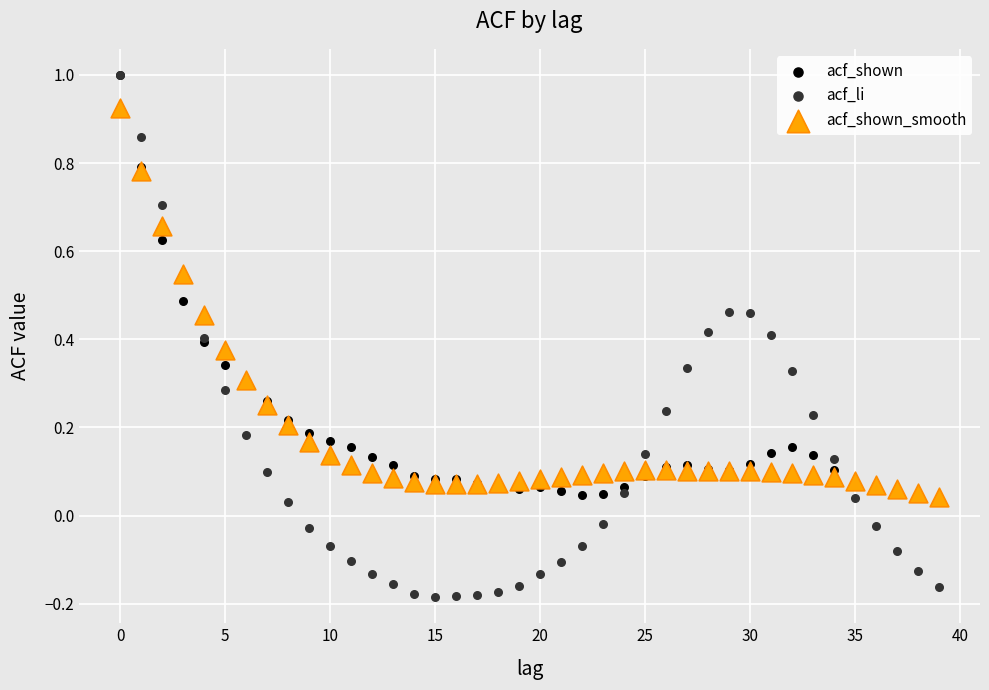

What are all the series names shown in the legend?

acf_shown, acf_li, acf_shown_smooth